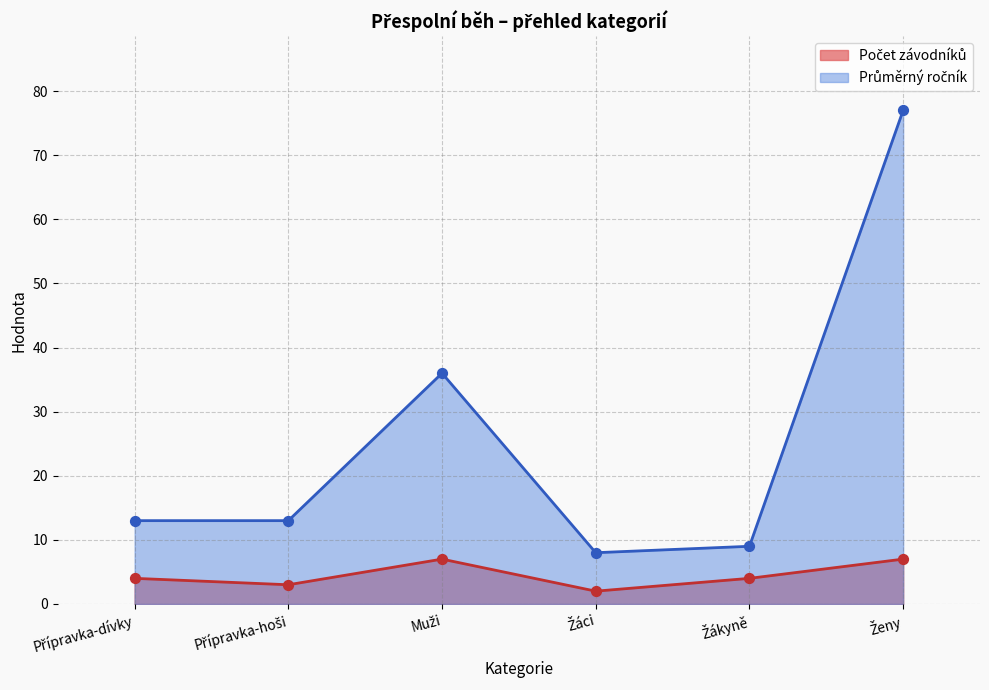

Is the value of Počet závodníků at Žáci greater than the value of Průměrný ročník at Přípravka-dívky?

No